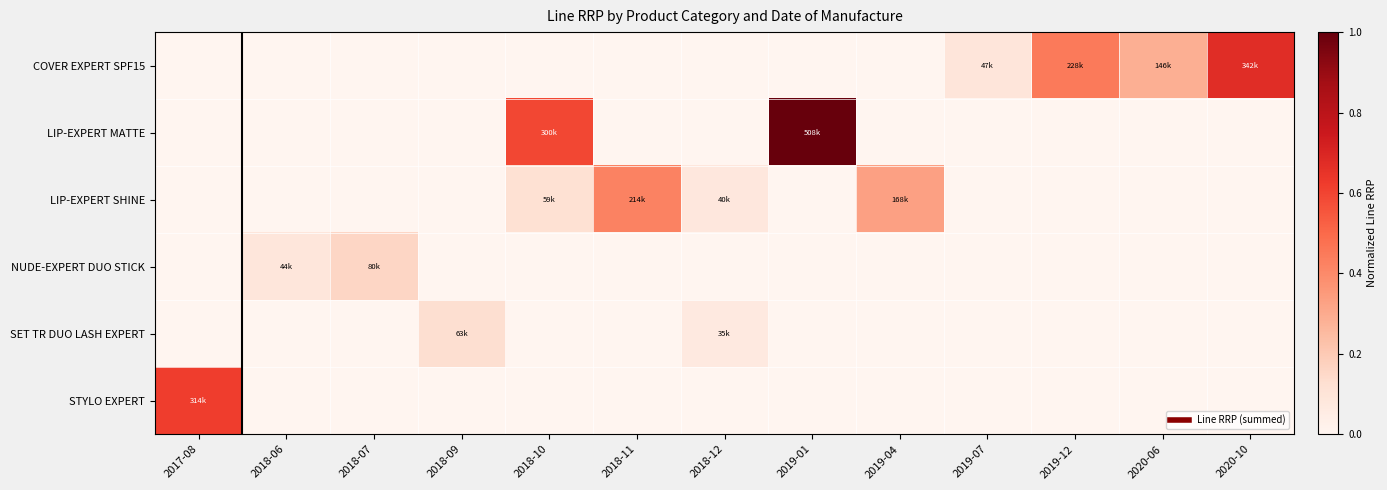

What is the total value across all series at 2019-04?

0.3